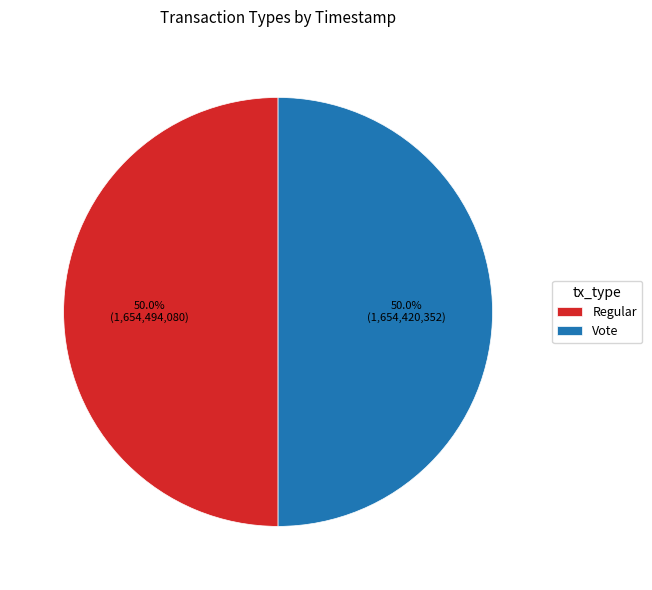

Approximately how many times larger is the value at Vote compared to Regular?

1.0